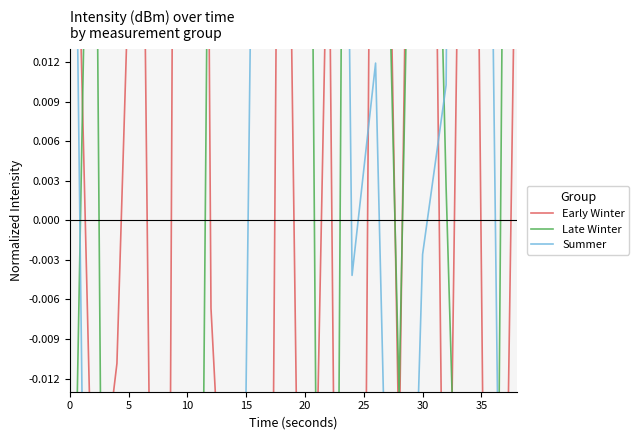

What is the value of the Summer point at the 8th from the left?

-0.1